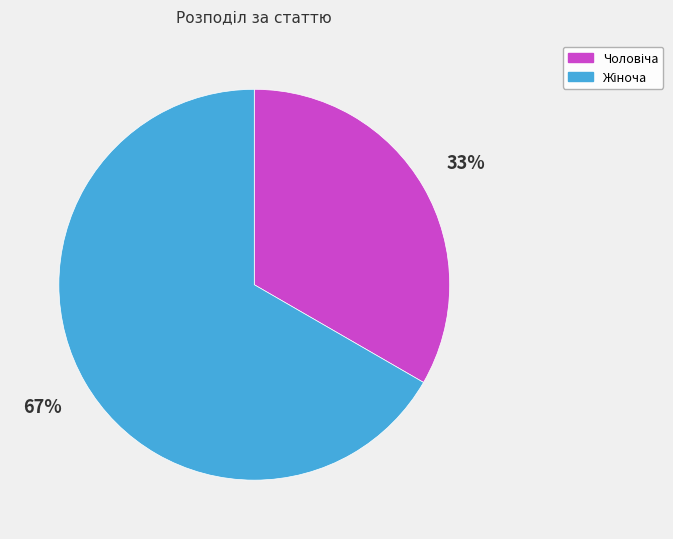

How many segments does this pie chart have?

2